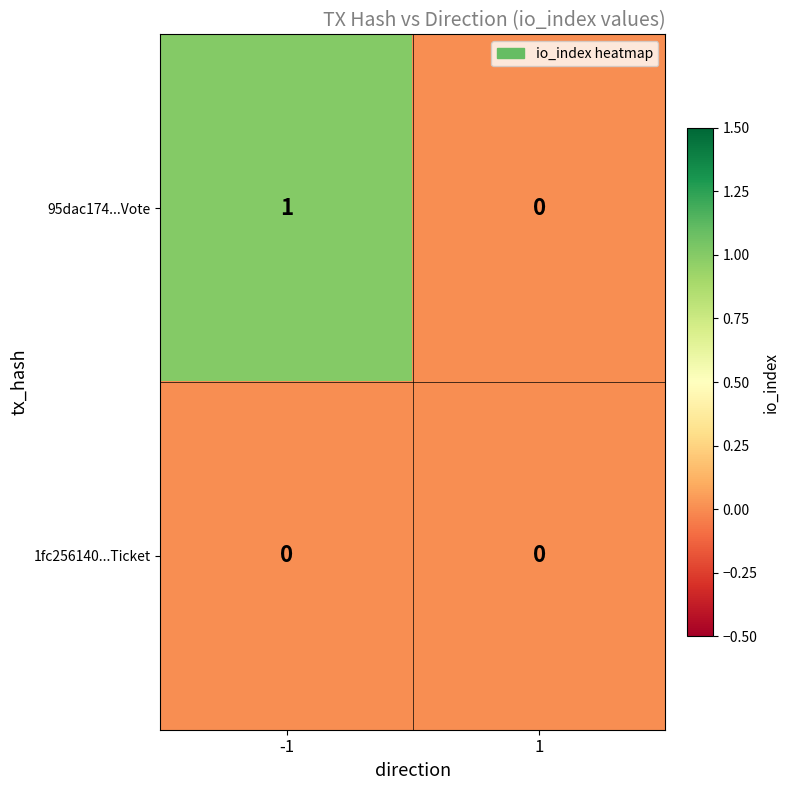

Which series has the largest total across all categories?

95dac174...Vote